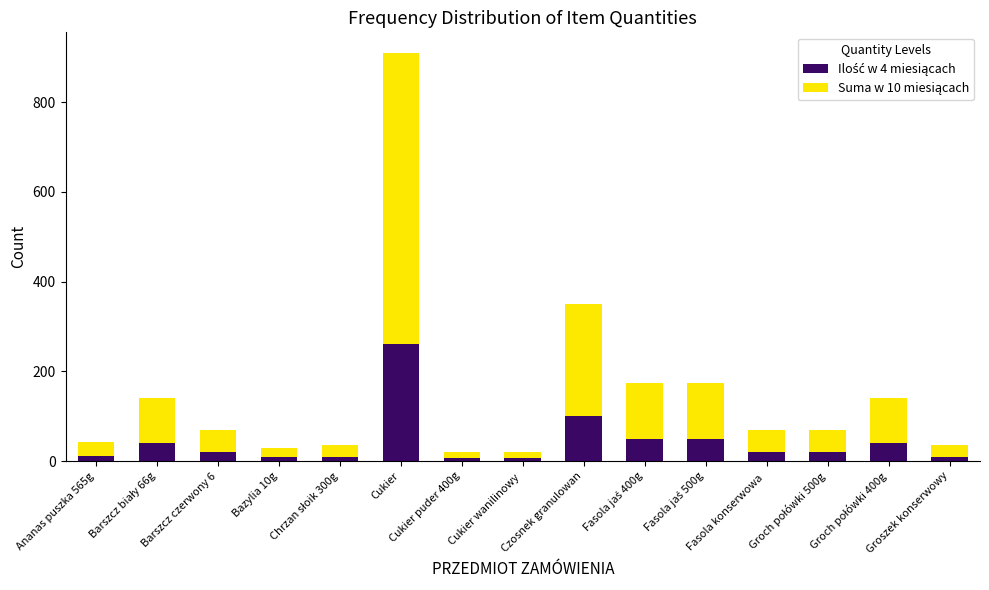

Read the Suma w 10 miesiącach value at Chrzan słoik 300g.

25